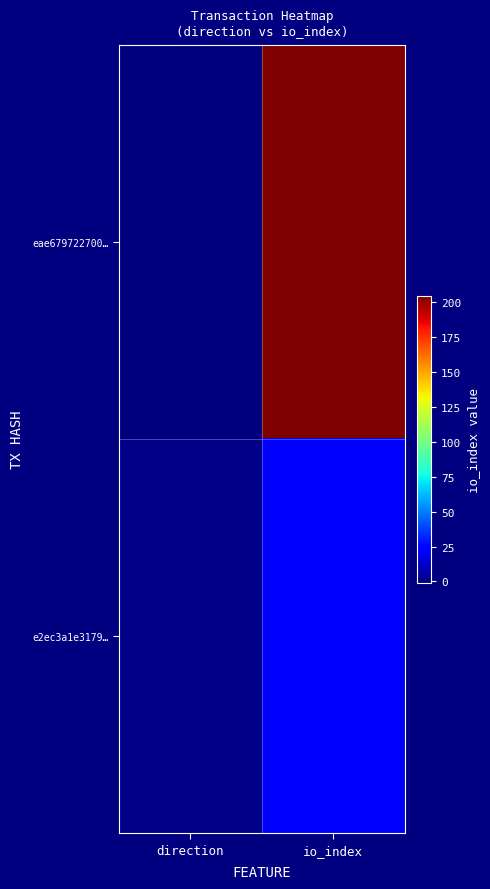

Which series has the largest total across all categories?

eae679722700…